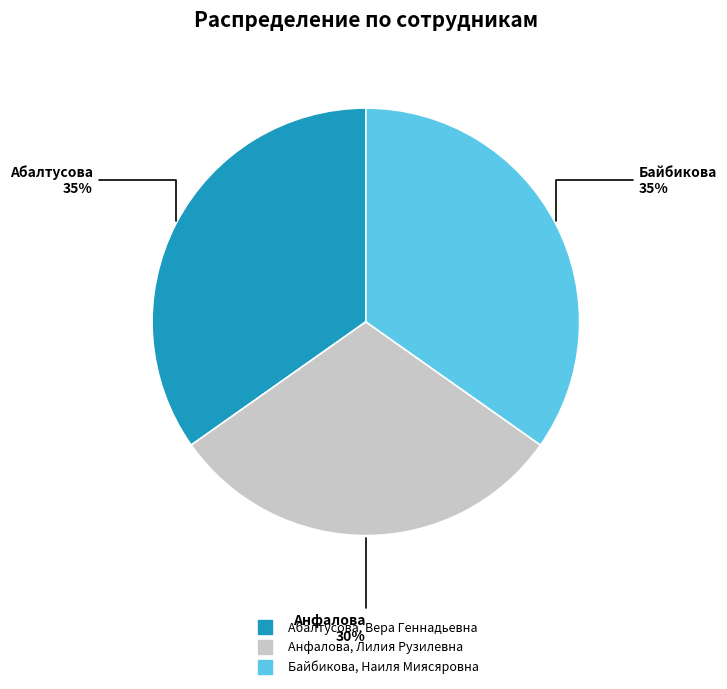

To the nearest percent, what is the average slice percentage?

33%